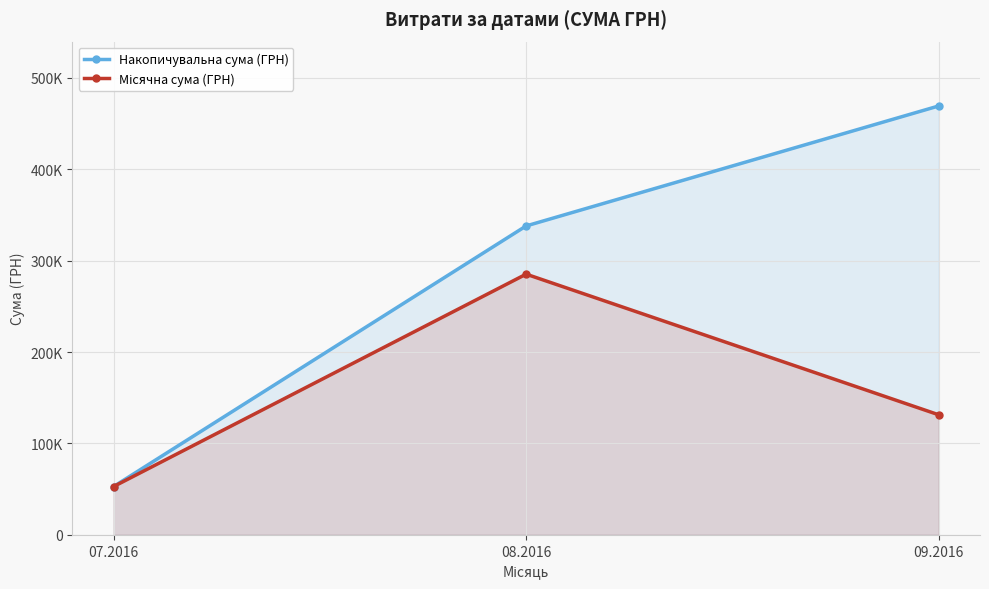

Which has a higher value, 07.2016 or 08.2016?

08.2016